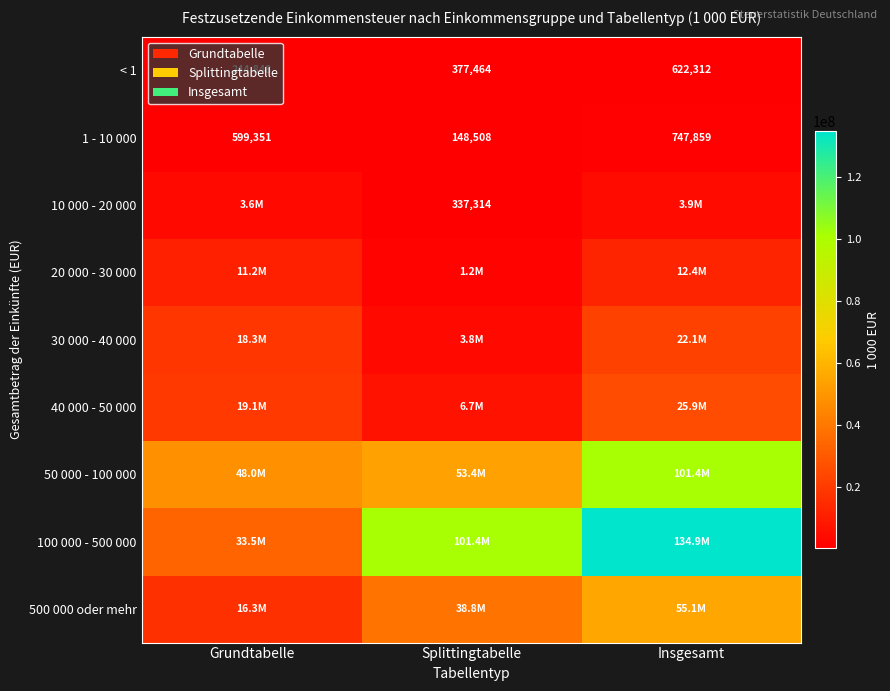

What is the difference between the maximum and minimum values in the 1 - 10 000 series?

599351